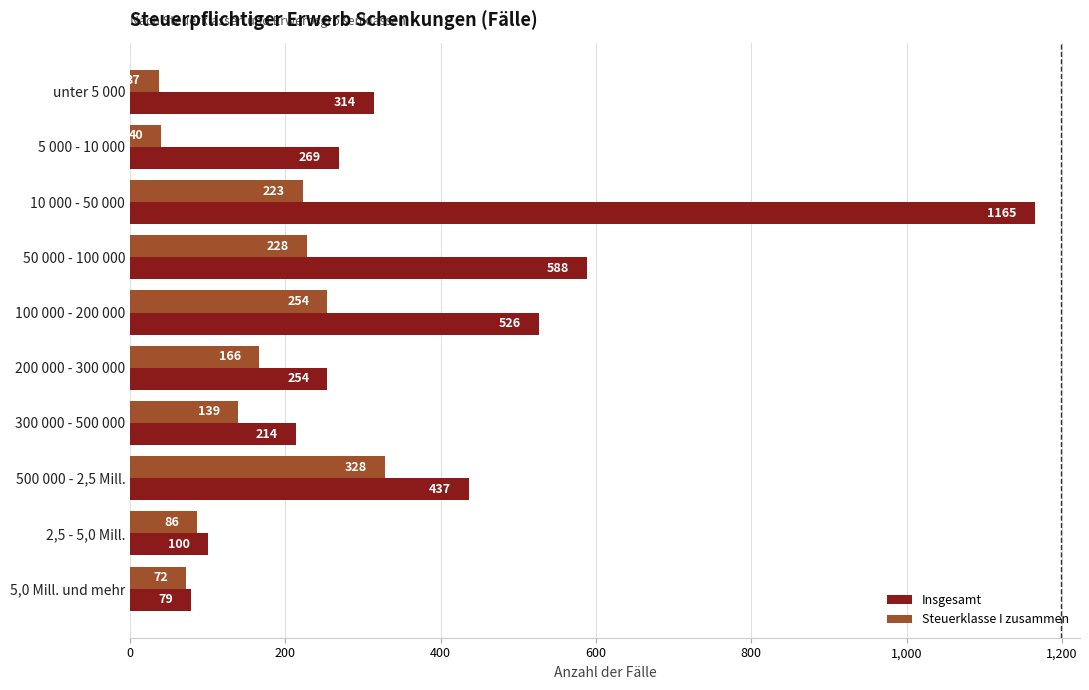

Which series has the largest total across all categories?

Insgesamt